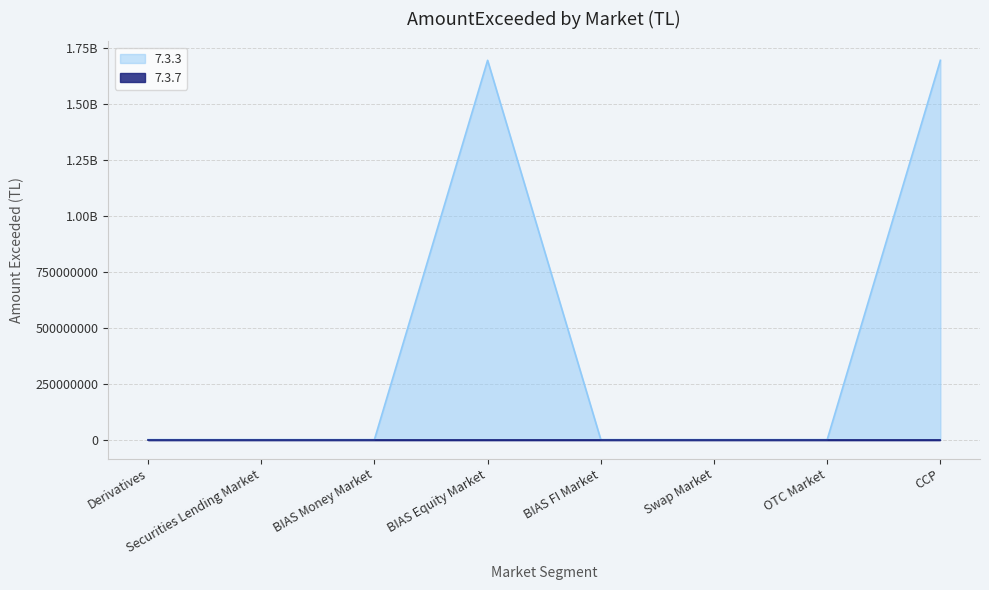

True or false: there are more than 0 points higher than both neighbors.

True